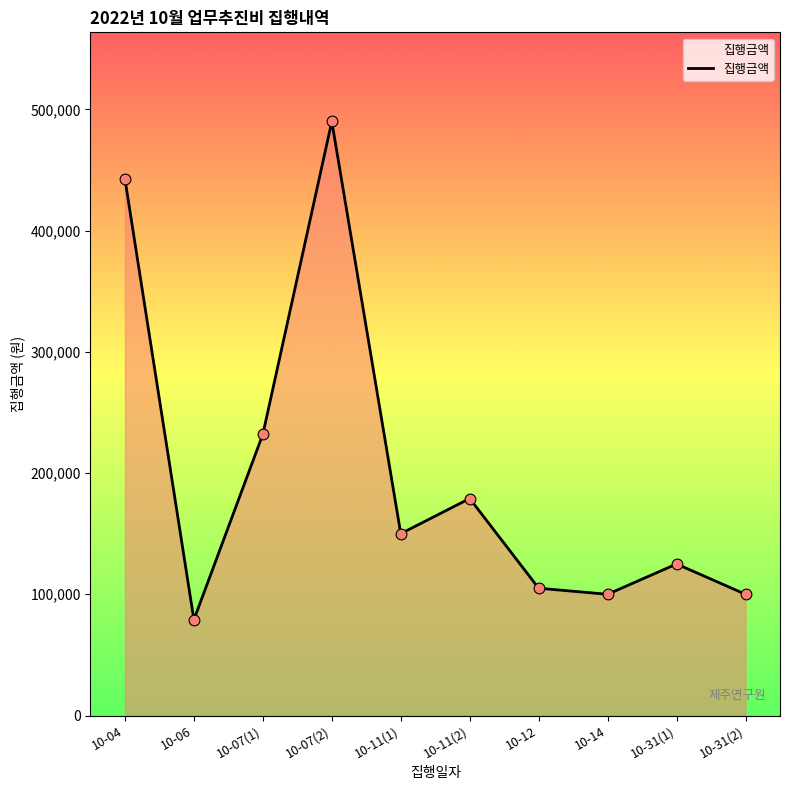

Which has a higher value, 10-11(2) or 10-07(2)?

10-07(2)